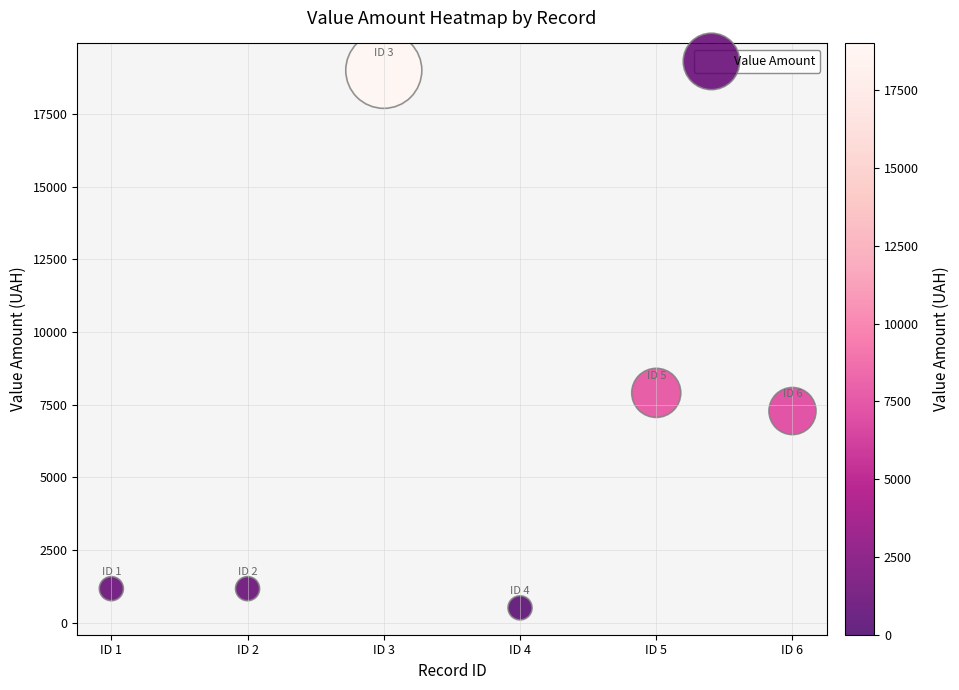

What is the range of X values (max minus min)?

5.0